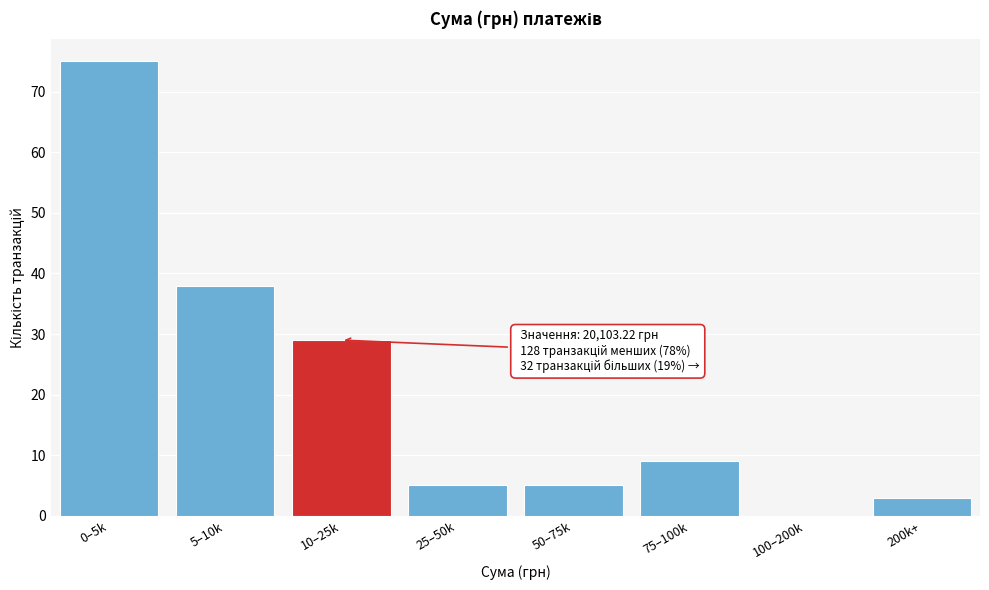

Reading left to right, transcribe all the data shown in this chart.

0–5k=75	5–10k=38	10–25k=29	25–50k=5	50–75k=5	75–100k=9	100–200k=0	200k+=3